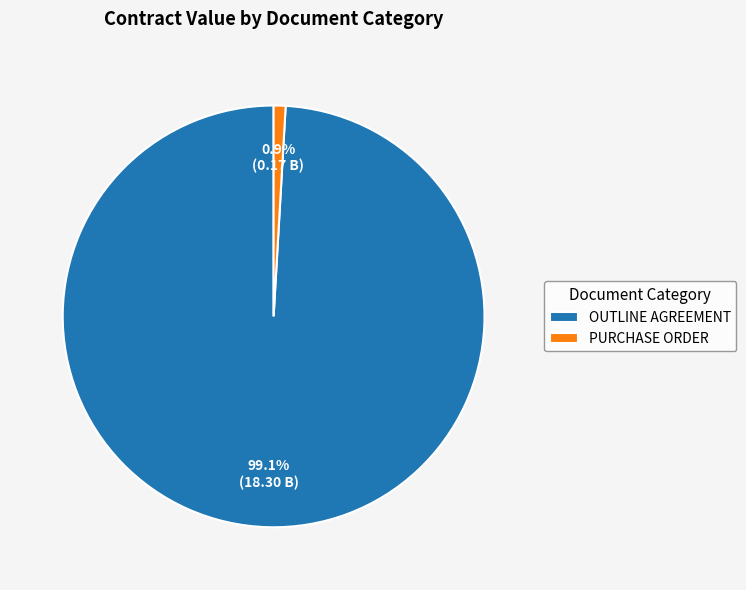

Which has a higher value, PURCHASE ORDER or OUTLINE AGREEMENT?

OUTLINE AGREEMENT